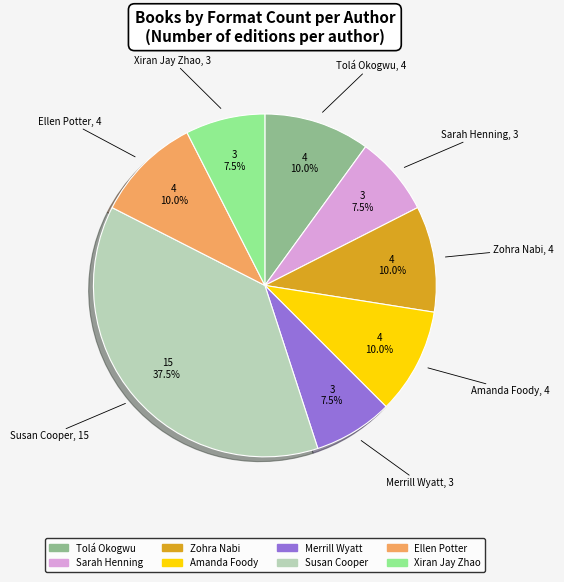

Does Zohra Nabi account for over 50% of the chart?

No